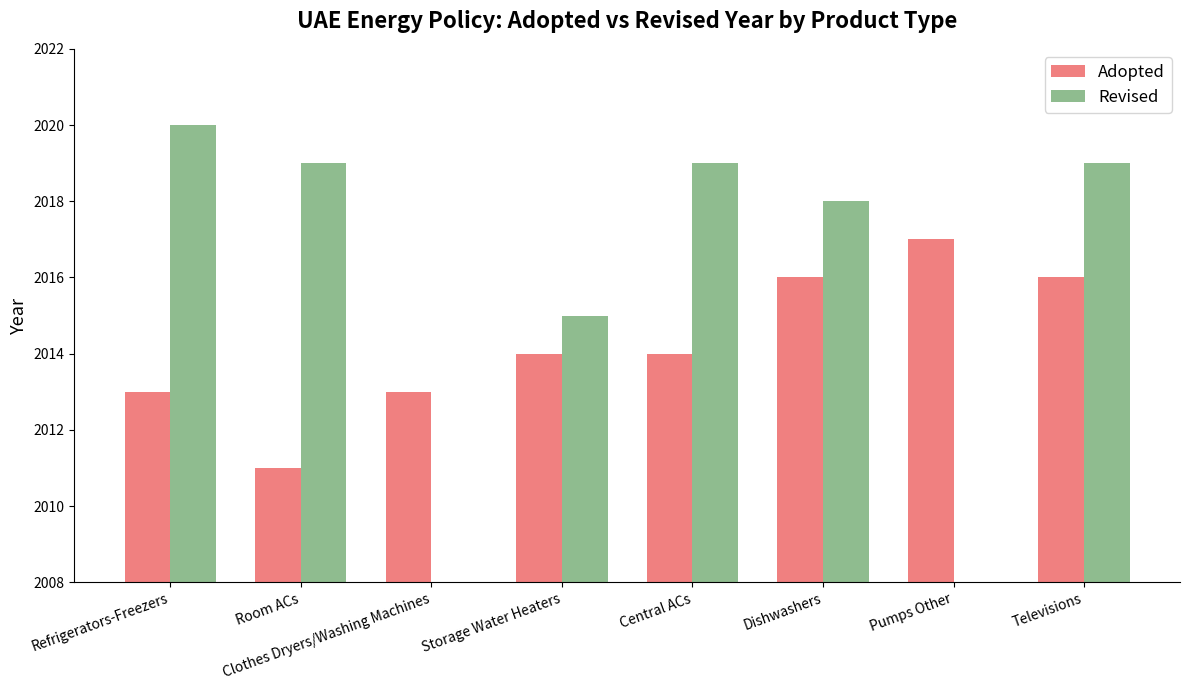

How many values in the Revised series are below 2019?

4